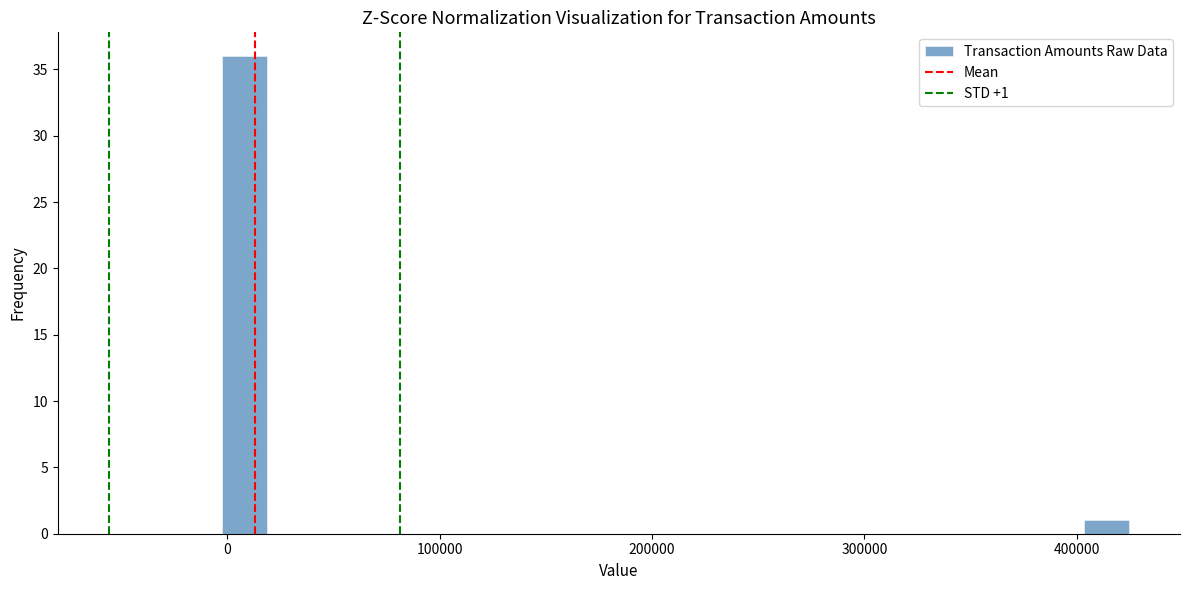

Around what value on the x-axis is the tallest bar? Give the approximate position of its centre, as read against the axis.

10000